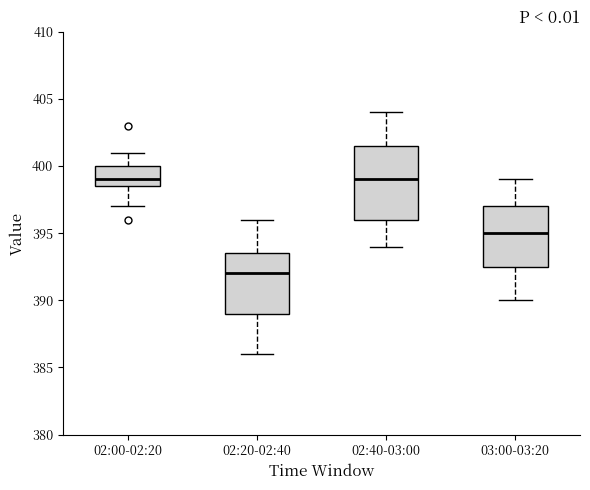

Where does the median line of the box for 02:00-02:20 sit on the y-axis? The values are not printed on the chart, so give them approximately, as read against the axis.

399.0